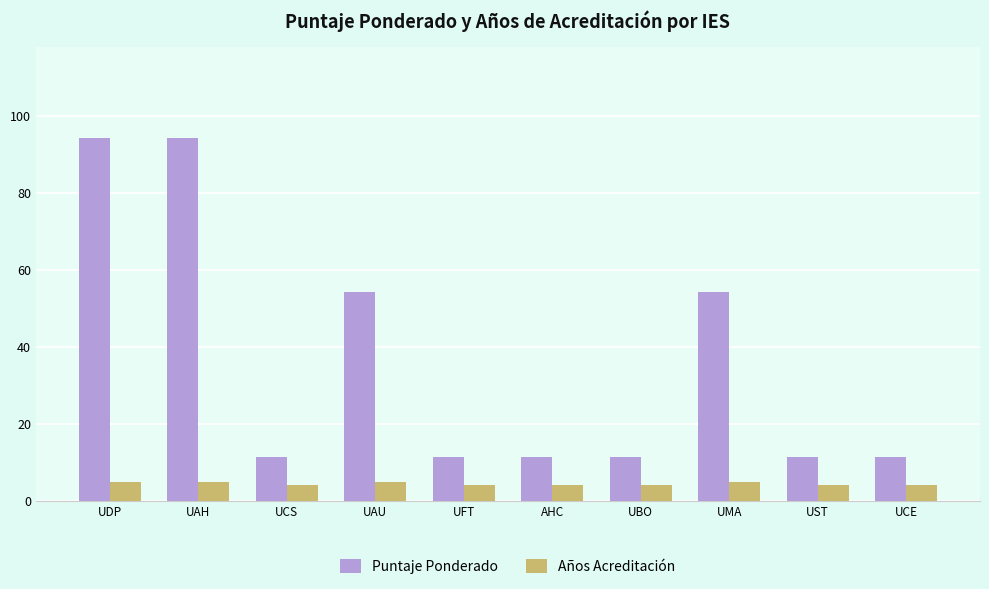

What is the value of the Puntaje Ponderado bar at the 6th from the left?

11.4